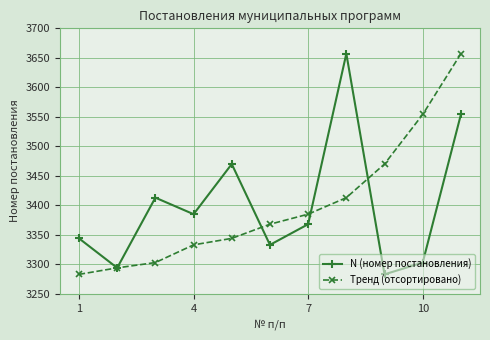

What is the value of the N (номер постановления) point at the 8th from the left?

3657